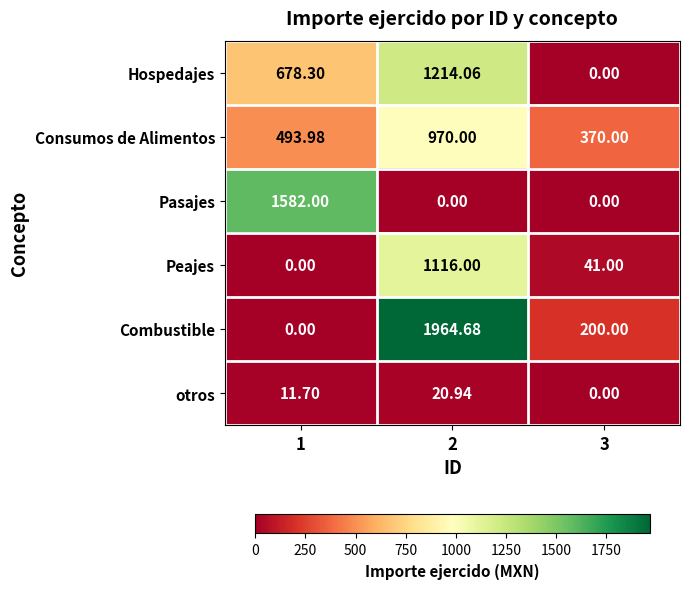

Rank the series by their maximum value, from lowest to highest.

otros, Consumos de Alimentos, Peajes, Hospedajes, Pasajes, Combustible